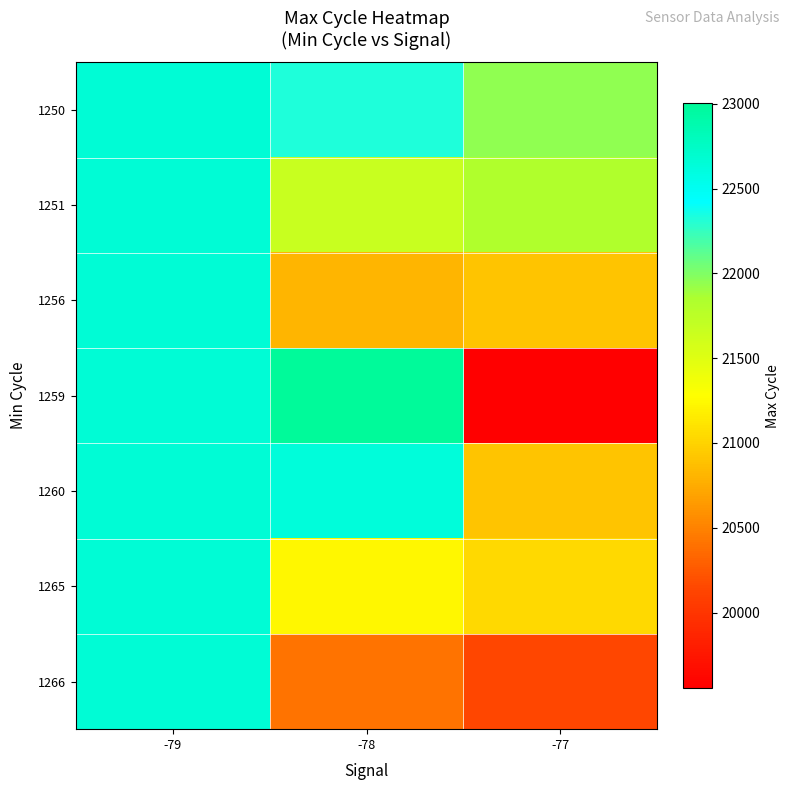

Which series has the widest spread of values?

1259